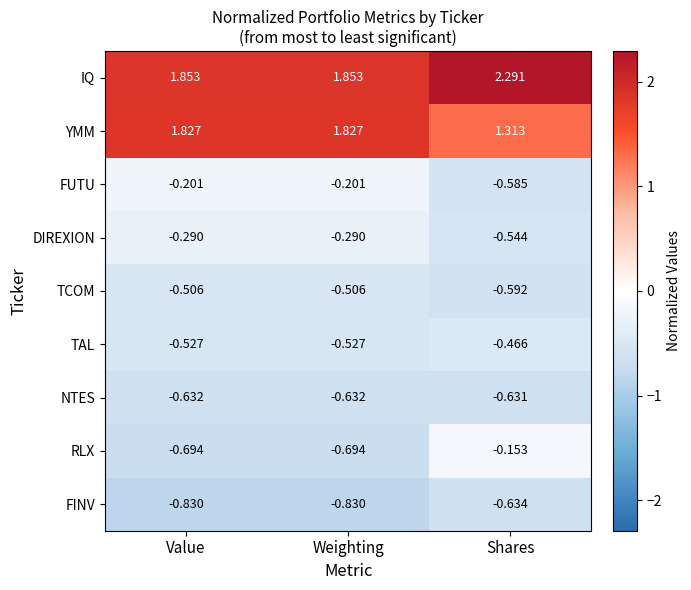

Rank the series at Value from lowest to highest value.

FINV, RLX, NTES, TAL, TCOM, DIREXION, FUTU, YMM, IQ